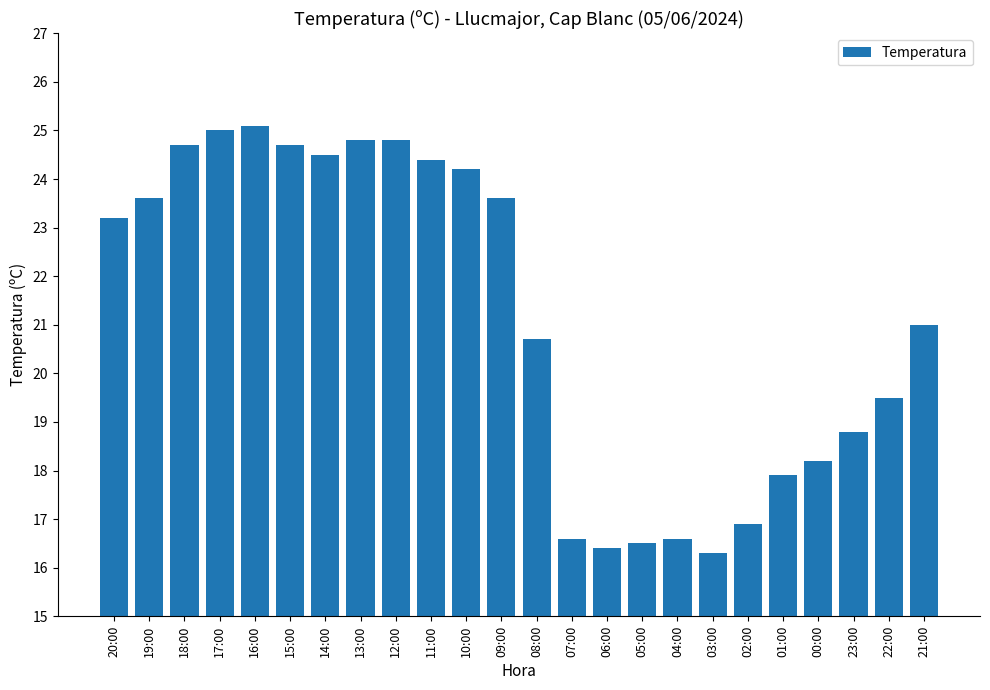

What is the difference between the values at 01:00 and 09:00?

5.7